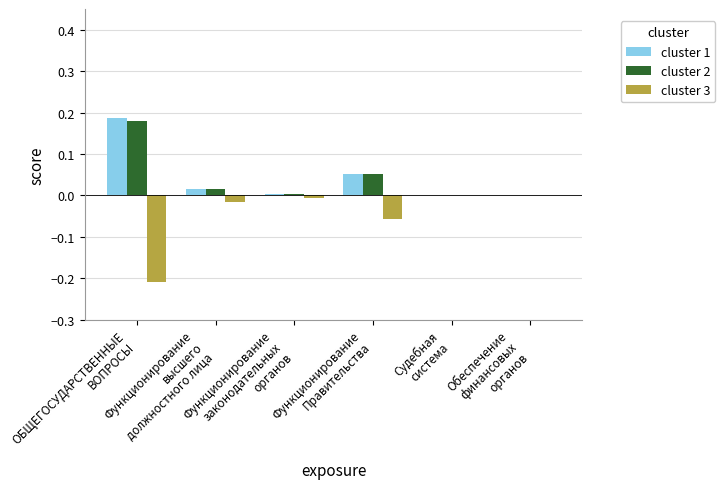

What is the sum of all cluster 3 values?

-0.3